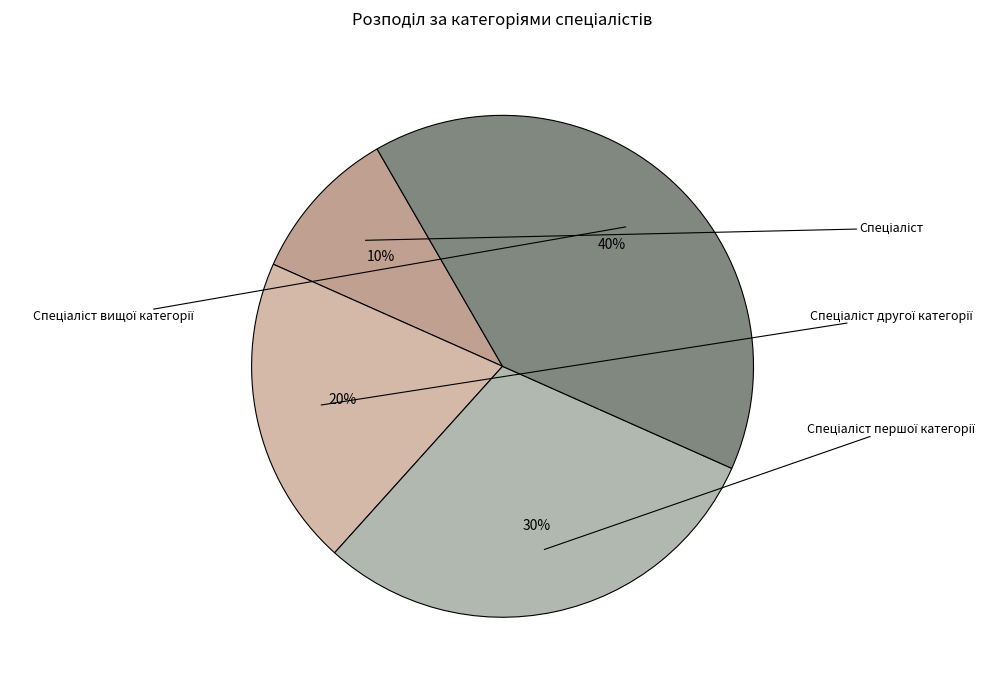

How many slices are in this pie chart?

4